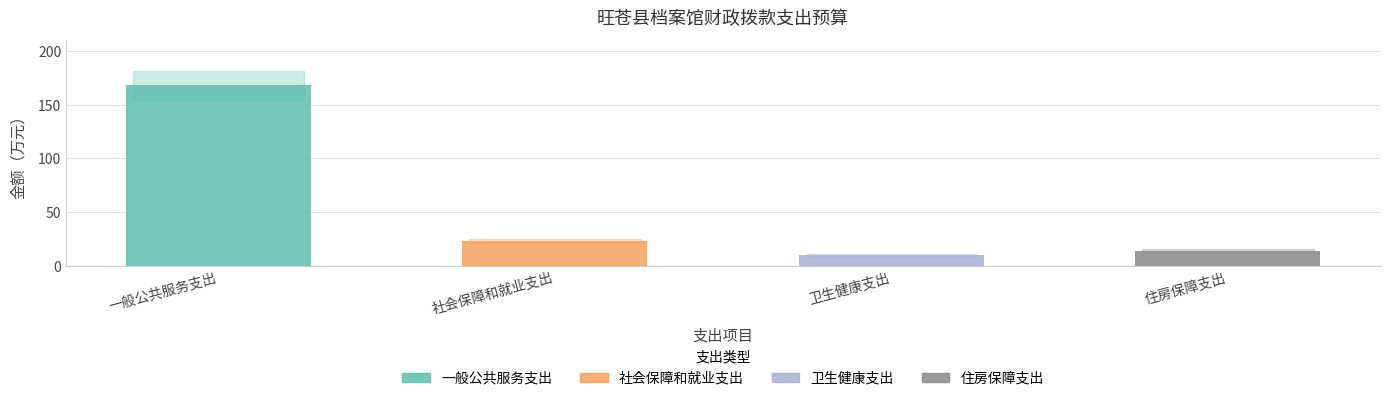

Where does the data first go above 23?

一般公共服务支出